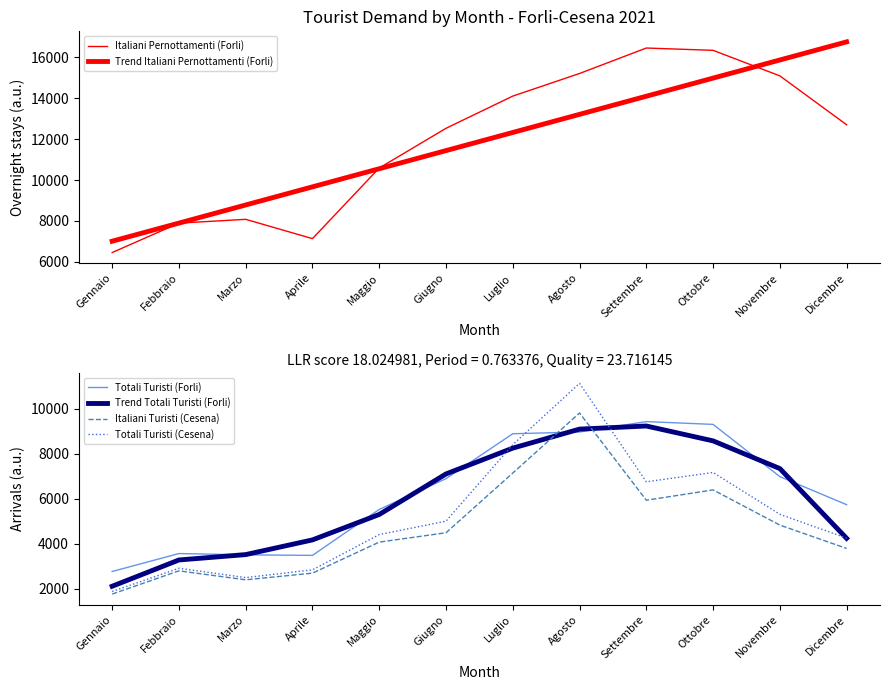

Which category has the lowest value in the Italiani Pernottamenti (Forli) series?

Gennaio